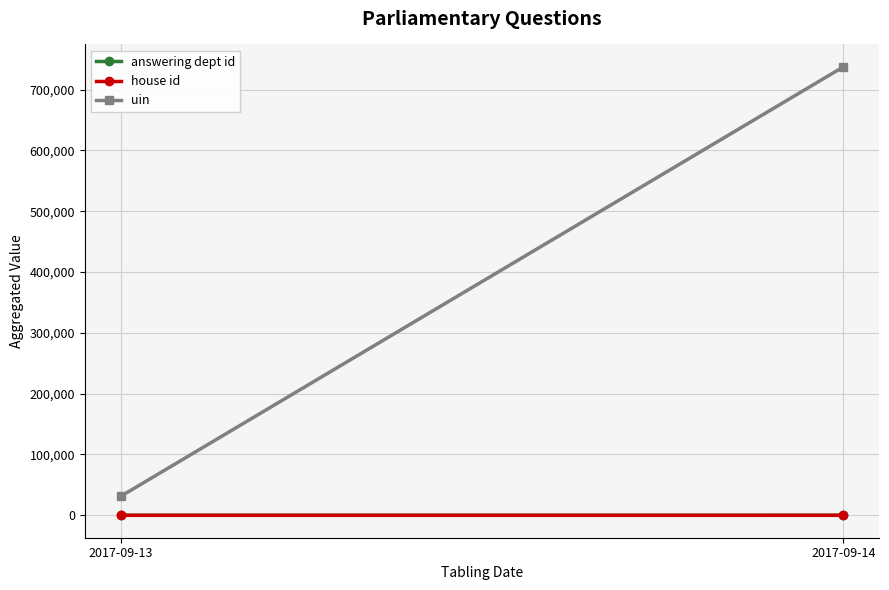

At how many categories does at least one series exceed 398068?

1